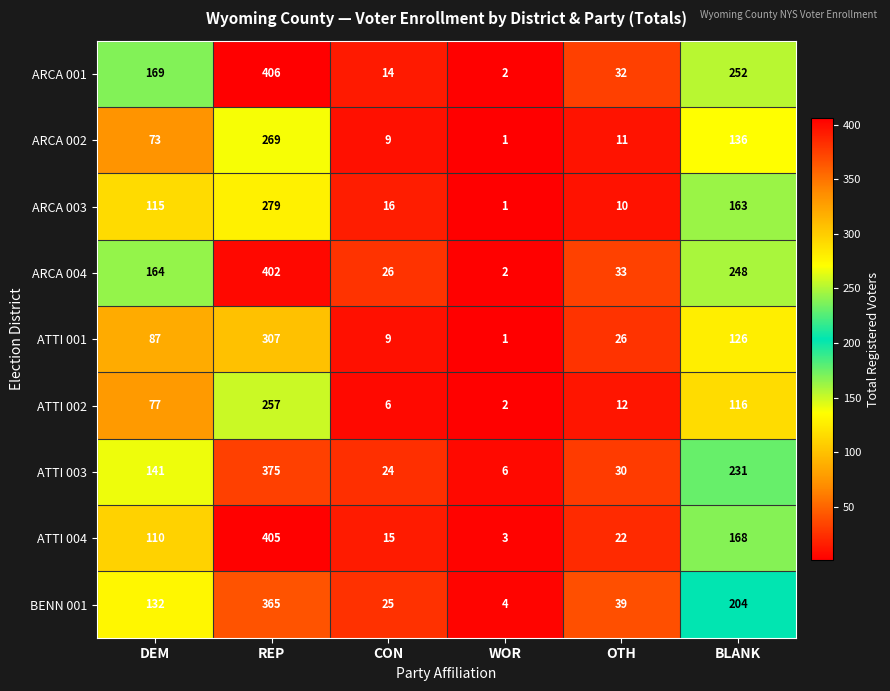

What is the sum of all ARCA 002 values?

499